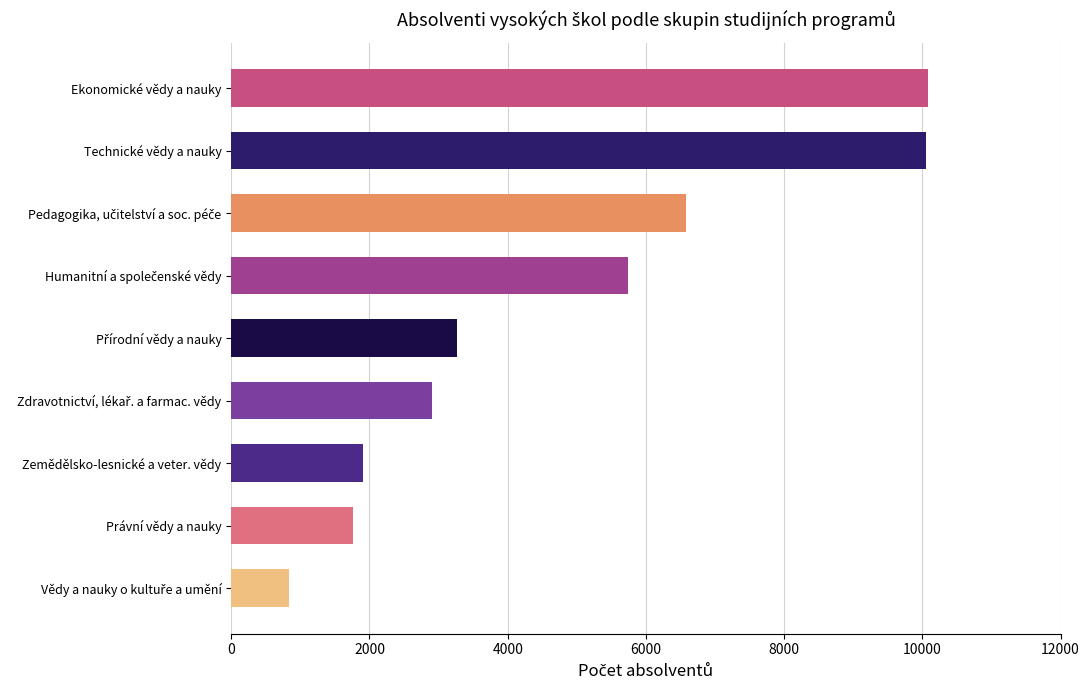

What is the greatest value displayed?

10077